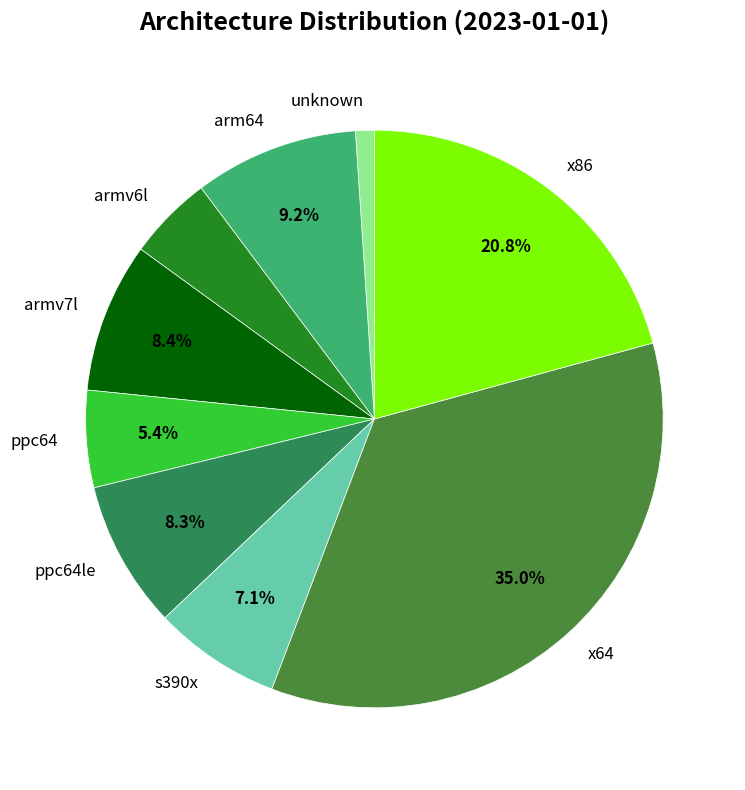

True or false: x86 accounts for 29% of the total.

False